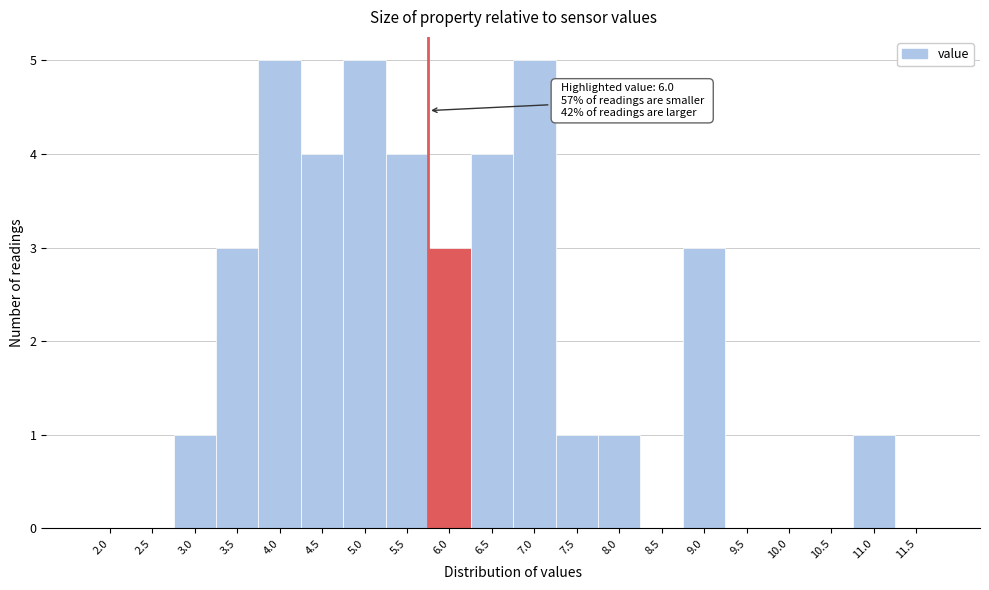

Reading left to right, list all the values displayed in this chart.

2.0=0	2.5=0	3.0=1	3.5=3	4.0=5	4.5=4	5.0=5	5.5=4	6.0=3	6.5=4	7.0=5	7.5=1	8.0=1	8.5=0	9.0=3	9.5=0	10.0=0	10.5=0	11.0=1	11.5=0